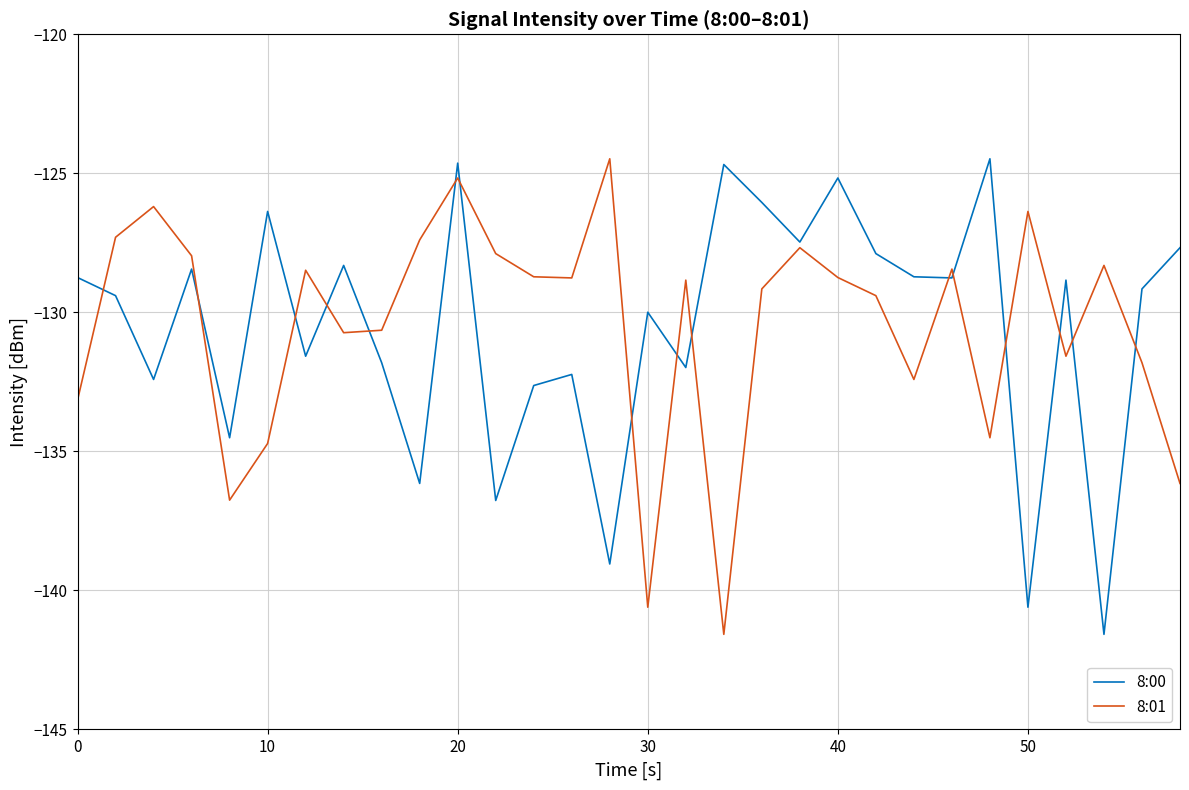

What is the greatest value displayed?

-124.5